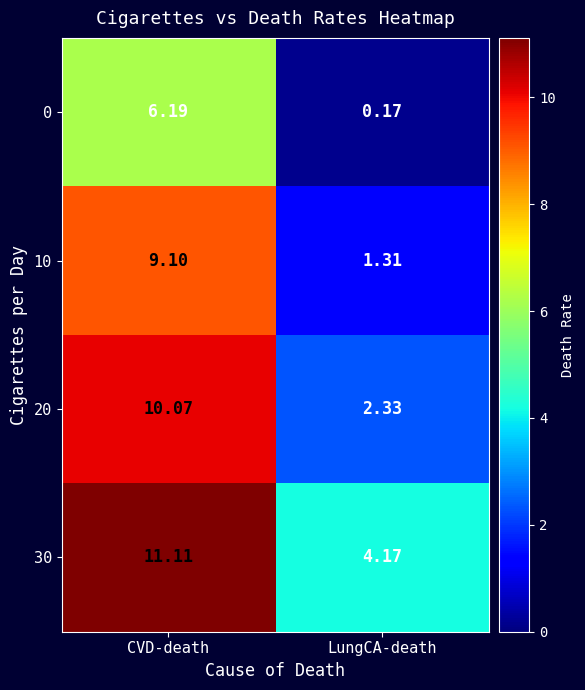

Rank the categories by 10 value from highest to lowest.

CVD-death, LungCA-death